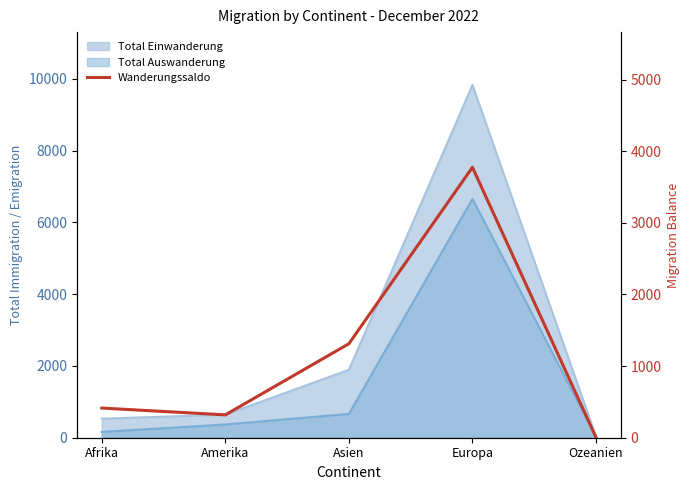

True or false: there are more than 0 points higher than both neighbors.

True